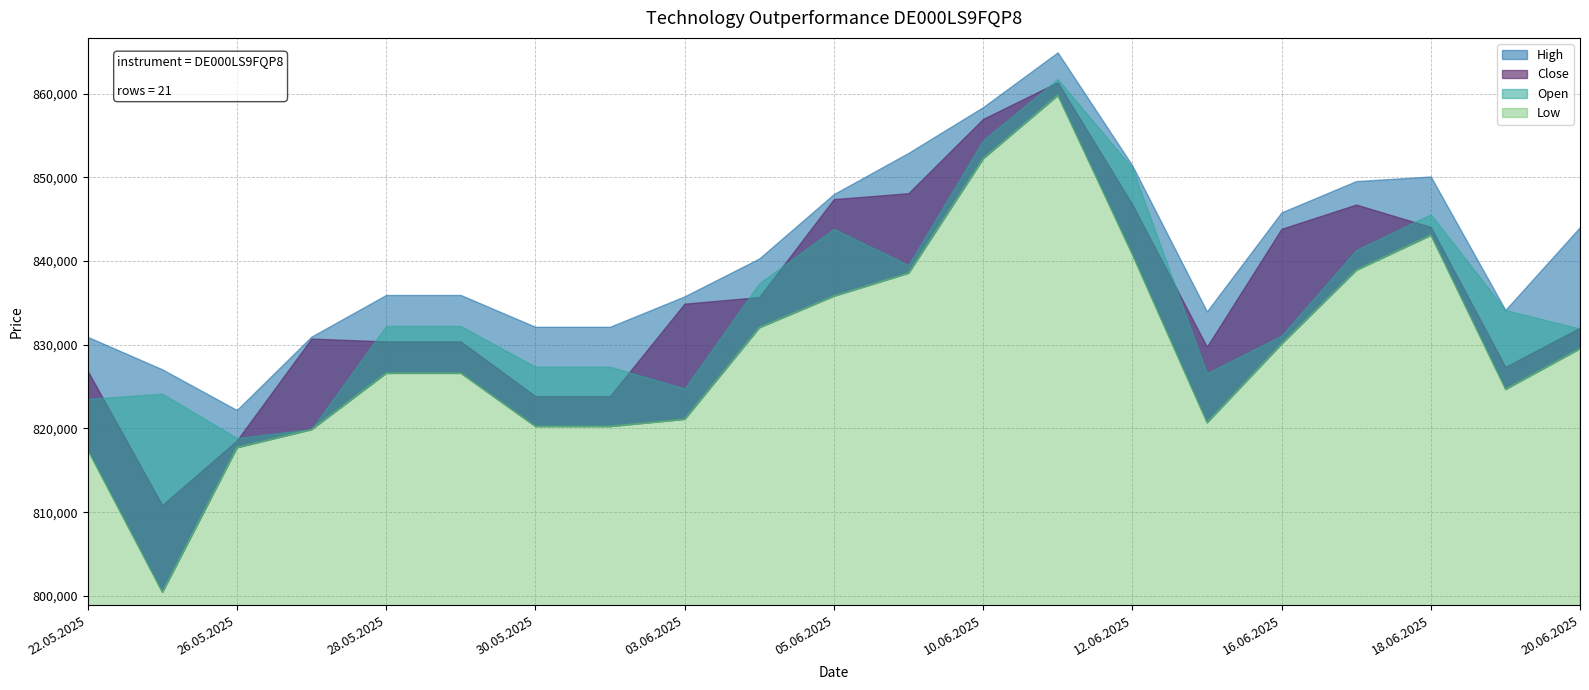

At how many categories does at least one series exceed 806004?

21